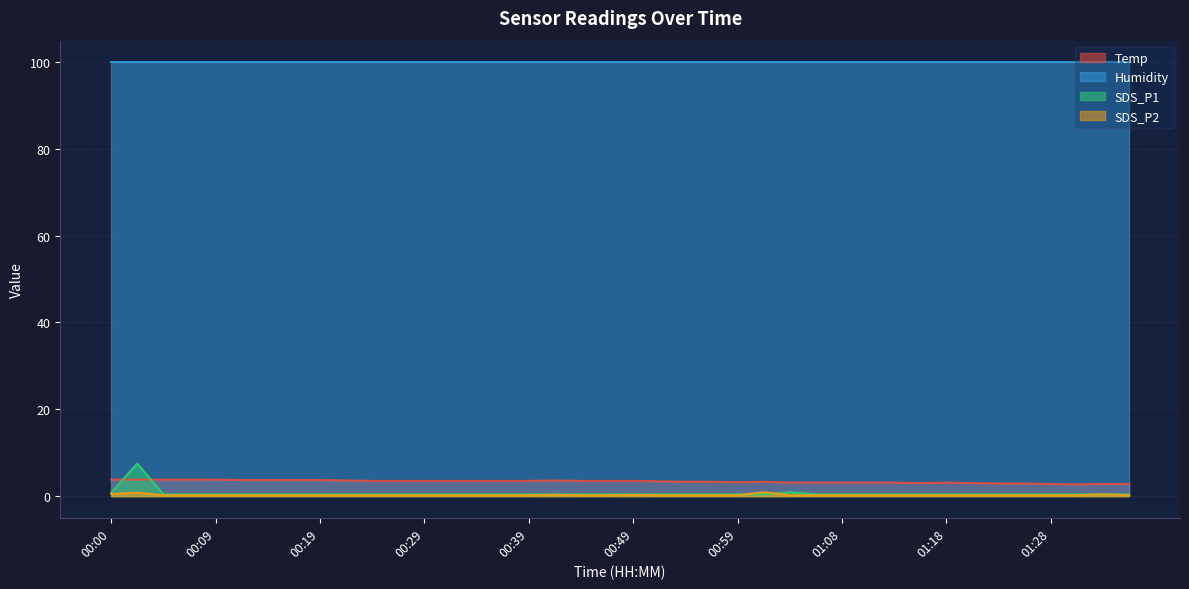

True or false: Temp and SDS_P2 intersect in this chart.

False